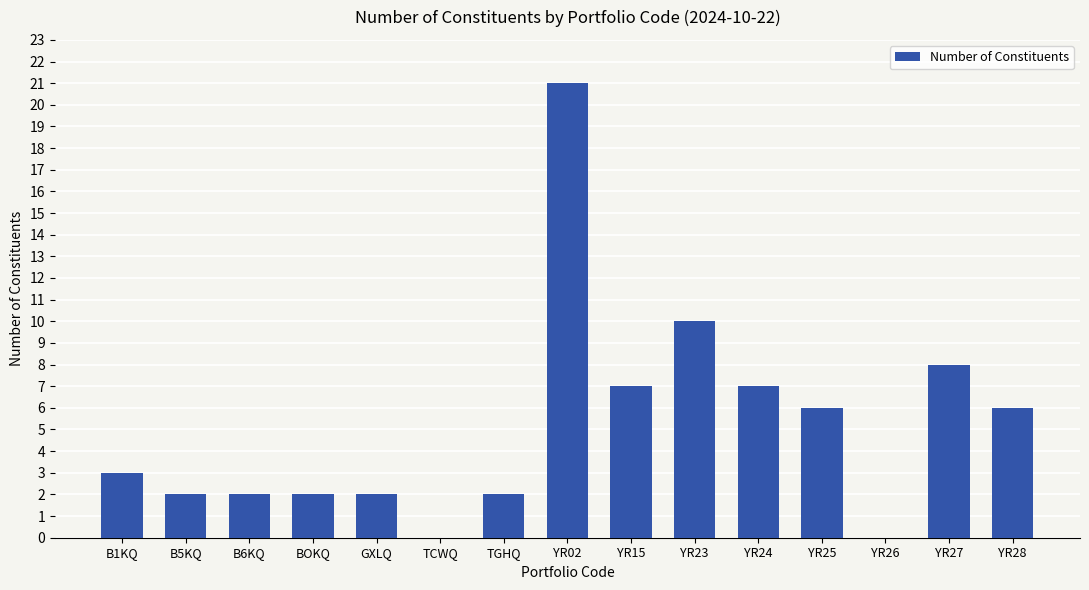

Approximately how many times larger is the value at TGHQ compared to GXLQ?

1.0